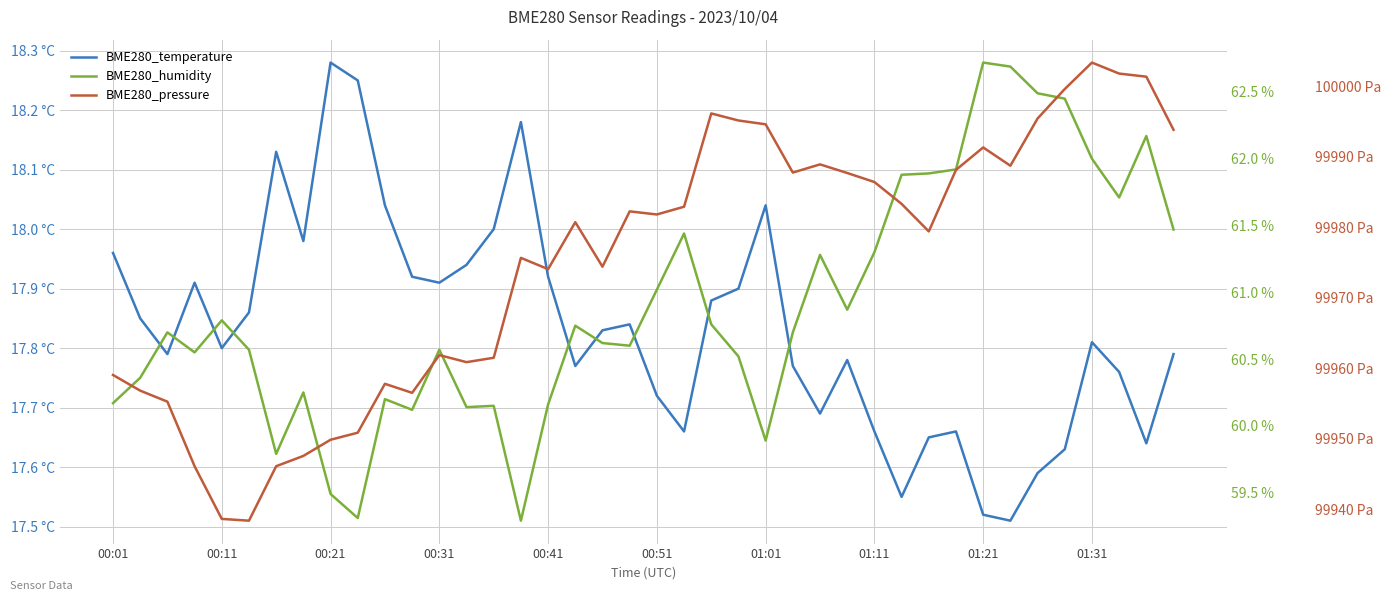

True or false: BME280_humidity and BME280_pressure intersect in this chart.

False